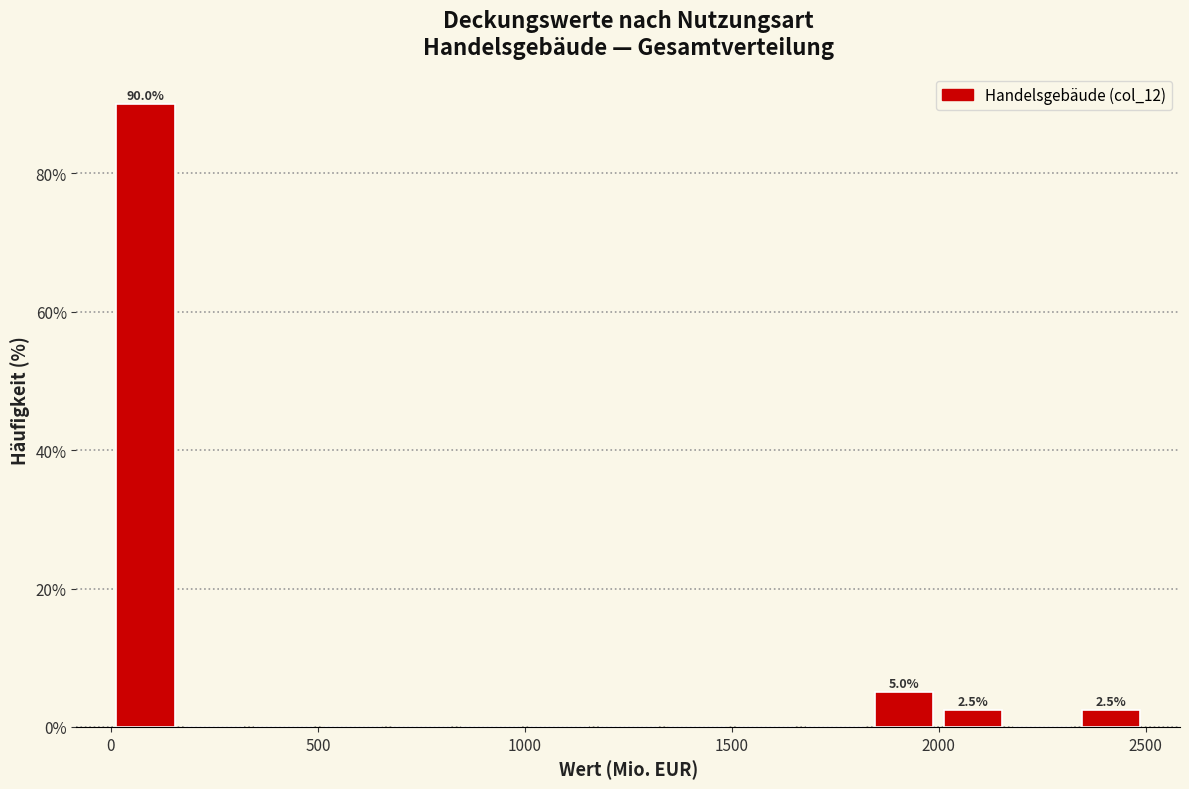

Around what value on the x-axis is the tallest bar? Give the approximate position of its centre, as read against the axis.

100